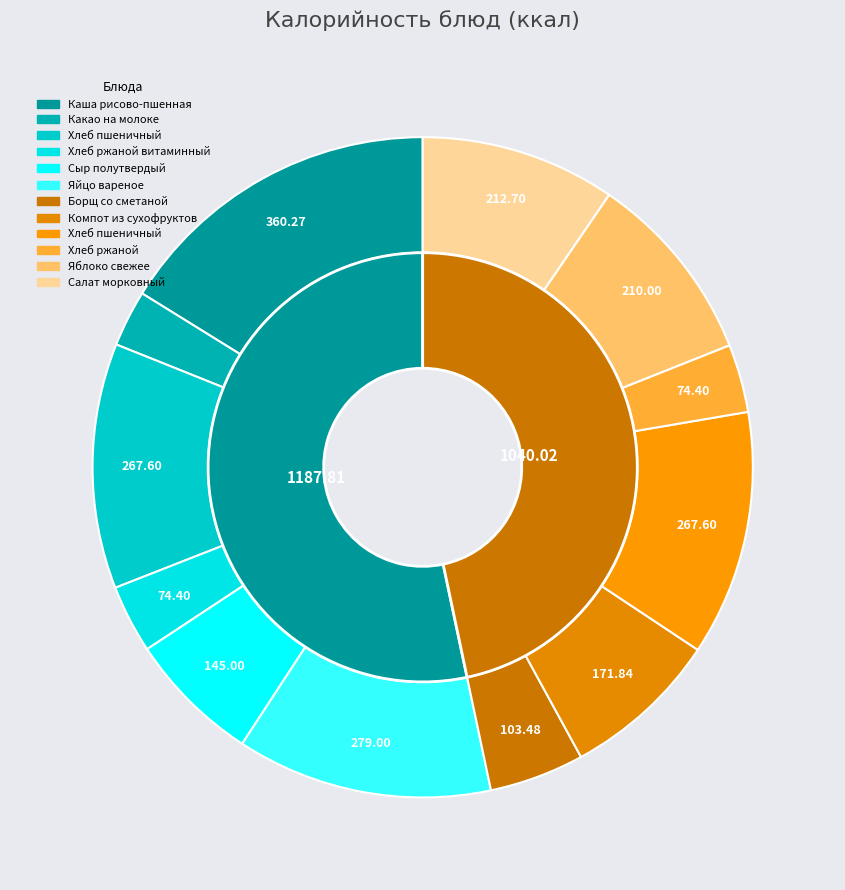

Is the sum of 4 and 5 greater than half?

No